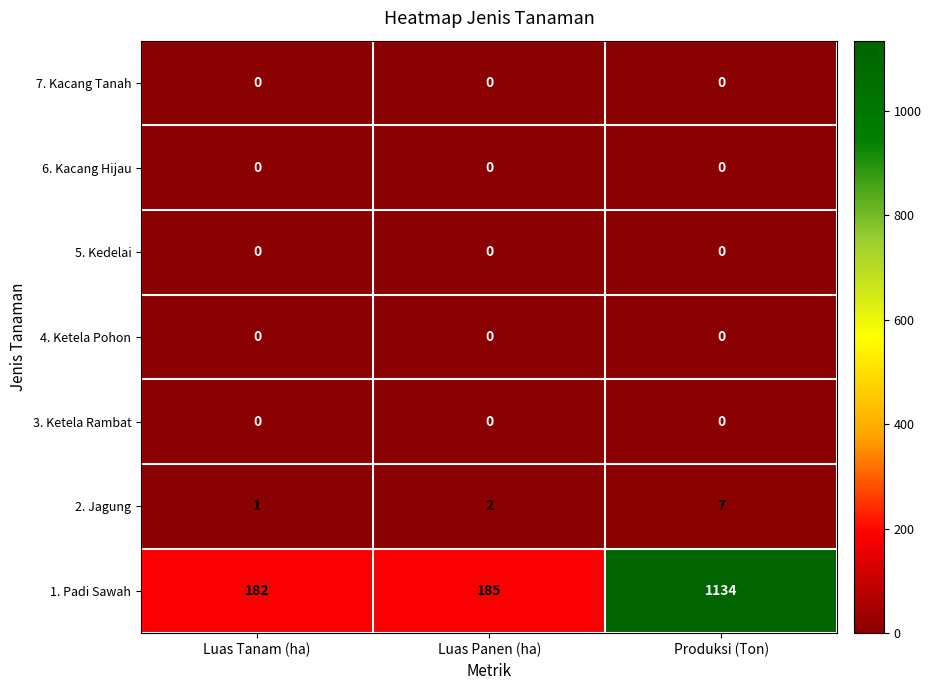

Reading right to left, what are all the values shown in this chart?

7. Kacang Tanah: 0	0	0
6. Kacang Hijau: 0	0	0
5. Kedelai: 0	0	0
4. Ketela Pohon: 0	0	0
3. Ketela Rambat: 0	0	0
2. Jagung: 7	2	1
1. Padi Sawah: 1134	185	182